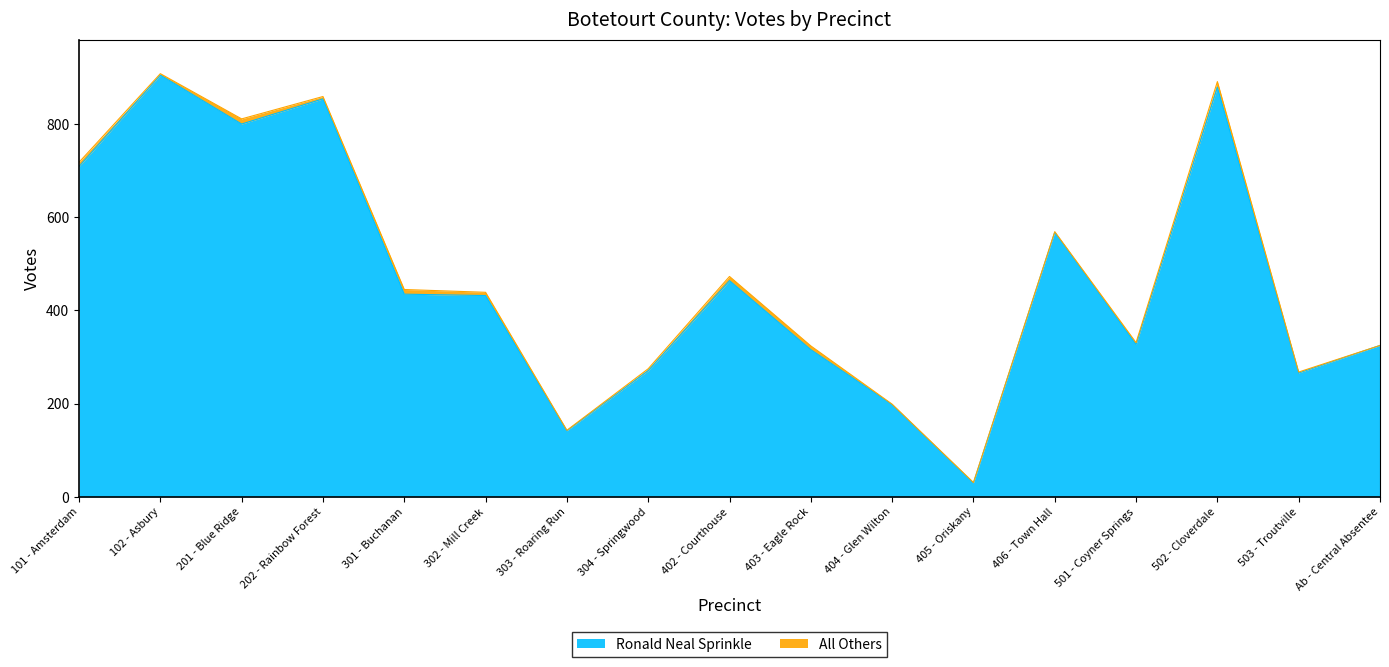

How many interior local peaks (higher than both neighbors) does the data have?

5